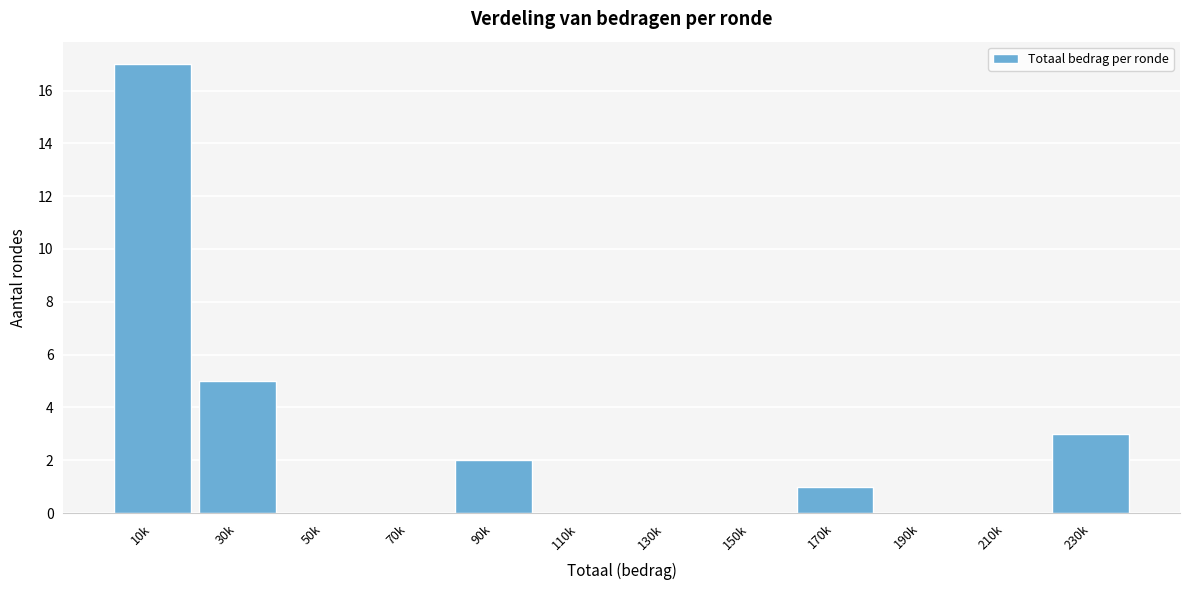

Reading left to right, transcribe all the data shown in this chart.

10k=17	30k=5	50k=0	70k=0	90k=2	110k=0	130k=0	150k=0	170k=1	190k=0	210k=0	230k=3